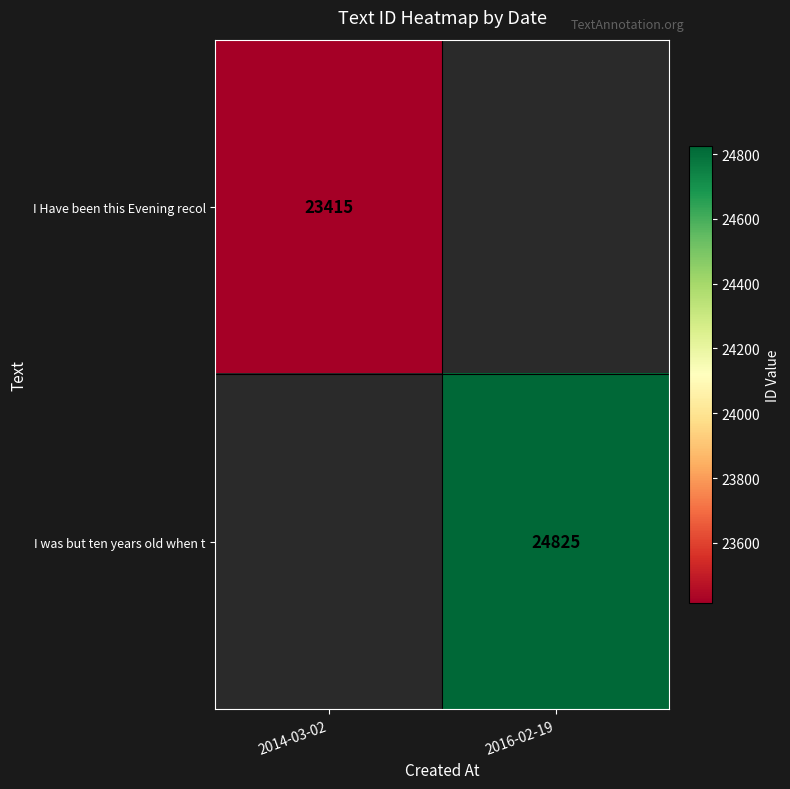

The value of I was but ten years old when t at 2016-02-19 is 24825. True or false?

True